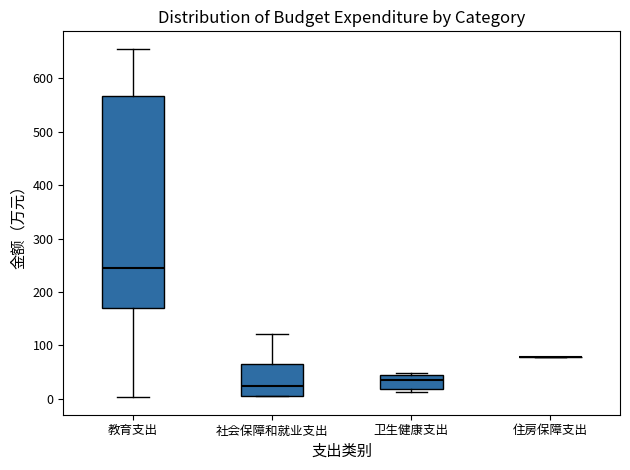

Which box is the tallest, from its lower edge to its upper edge?

教育支出